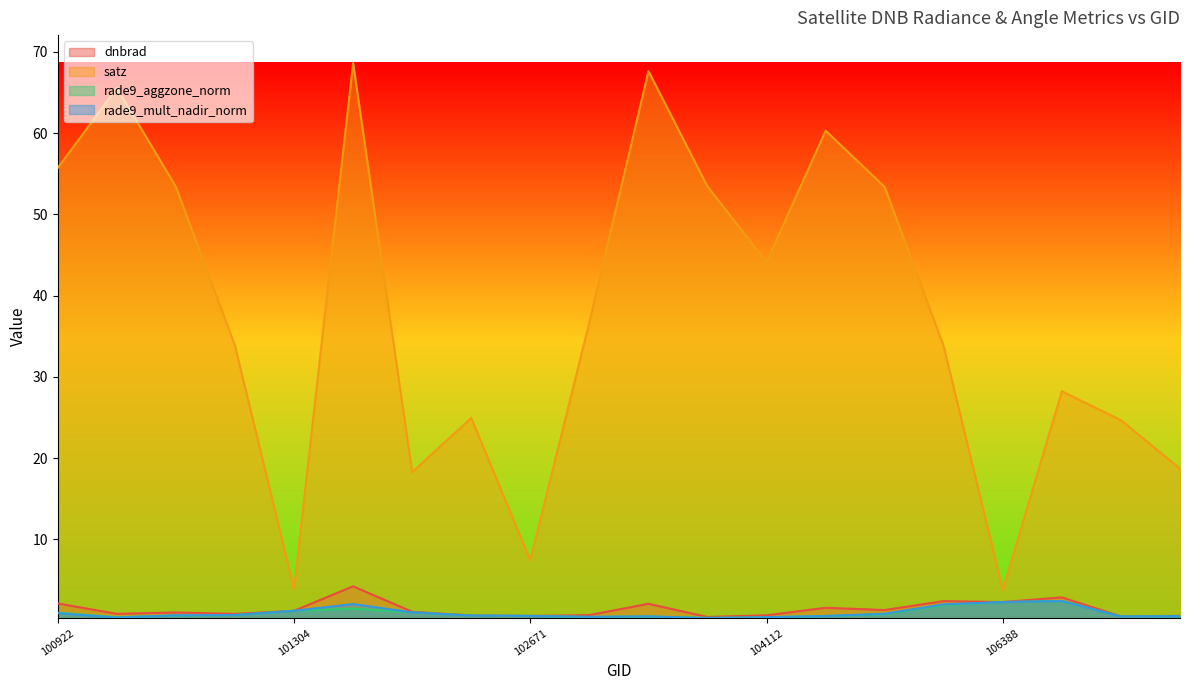

Rank the series at 106032 from highest to lowest value.

satz, dnbrad, rade9_mult_nadir_norm, rade9_aggzone_norm